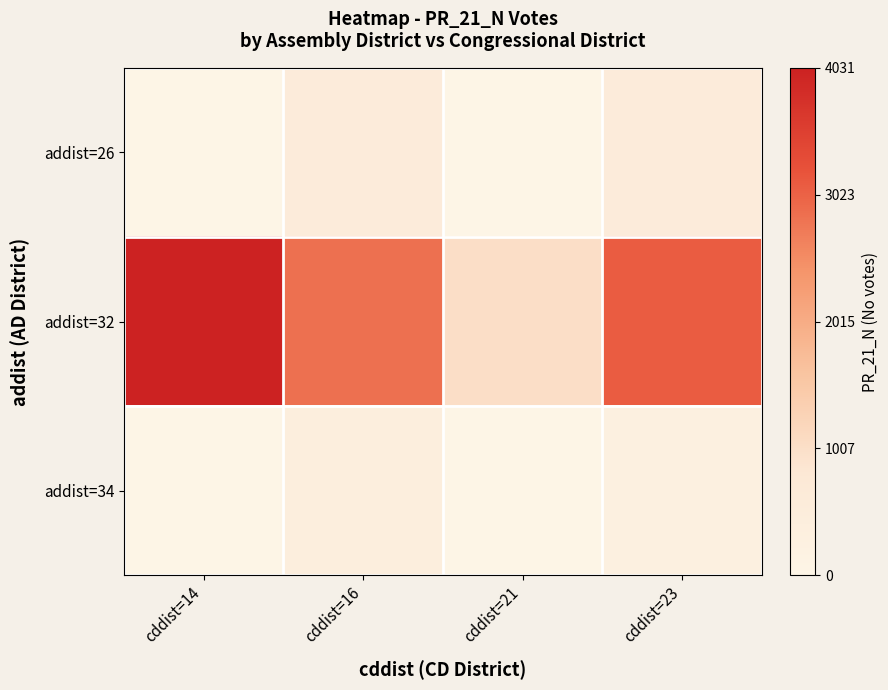

Which series has the largest total across all categories?

addist=32